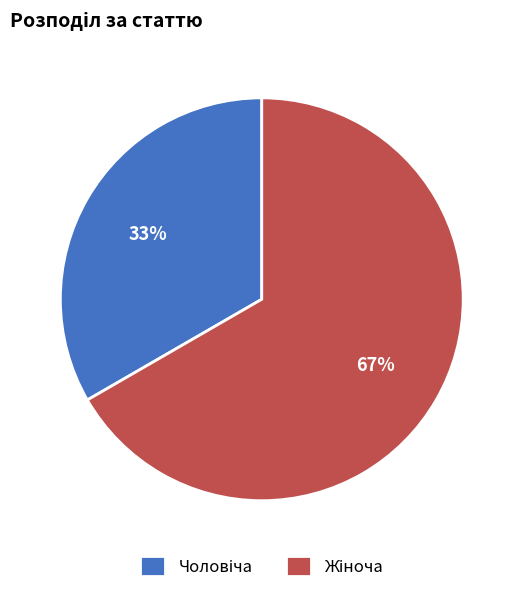

To the nearest percent, what is the average slice percentage?

50%